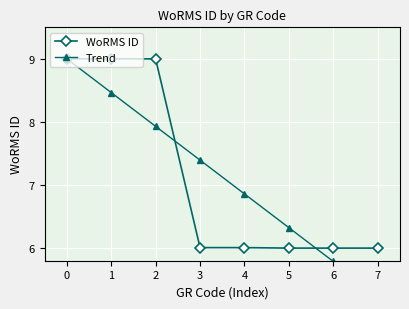

What is the approximate value of Trend at 7?

5.3